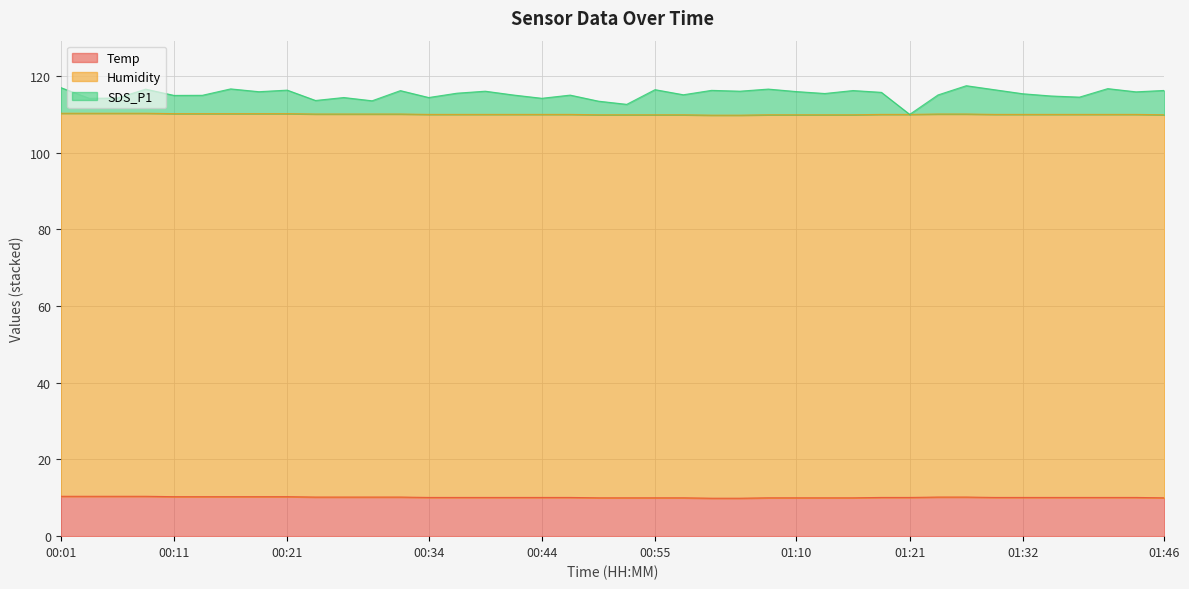

The value of SDS_P1 at 00:55 is 116.5. True or false?

True